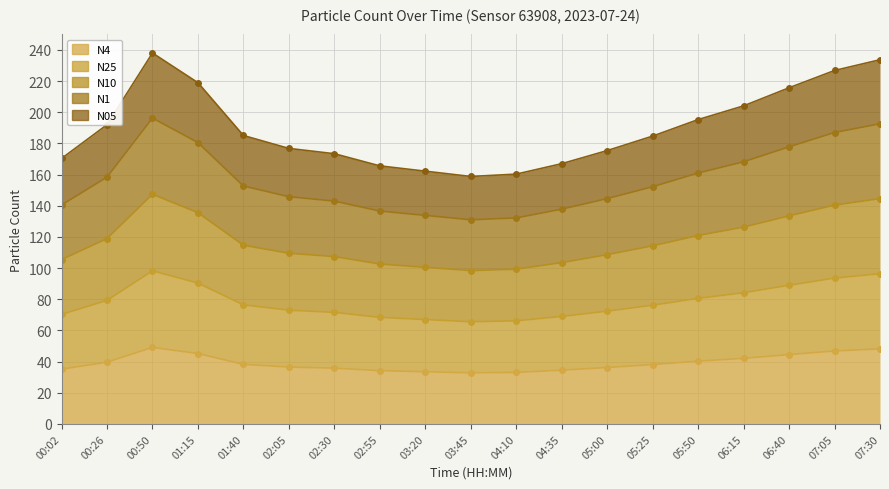

At which category does N05 reach its first local peak?

00:50